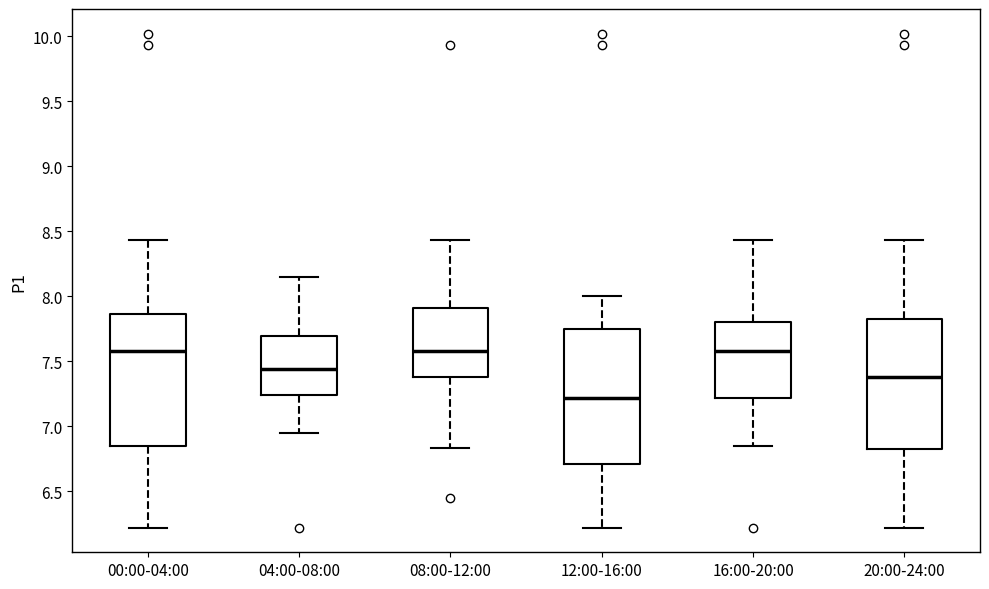

Reading left to right, read every box against the y-axis: the position of its median line, the range the box covers, and the ends of its whiskers. The values are not printed on the chart, so give them approximately, as read against the axis.

00:00-04:00: median 7.60, box 6.85 to 7.85, whiskers 6.20 to 8.45
04:00-08:00: median 7.45, box 7.25 to 7.70, whiskers 6.95 to 8.15
08:00-12:00: median 7.60, box 7.40 to 7.90, whiskers 6.85 to 8.45
12:00-16:00: median 7.20, box 6.70 to 7.75, whiskers 6.20 to 8.00
16:00-20:00: median 7.60, box 7.20 to 7.80, whiskers 6.85 to 8.45
20:00-24:00: median 7.40, box 6.80 to 7.85, whiskers 6.20 to 8.45